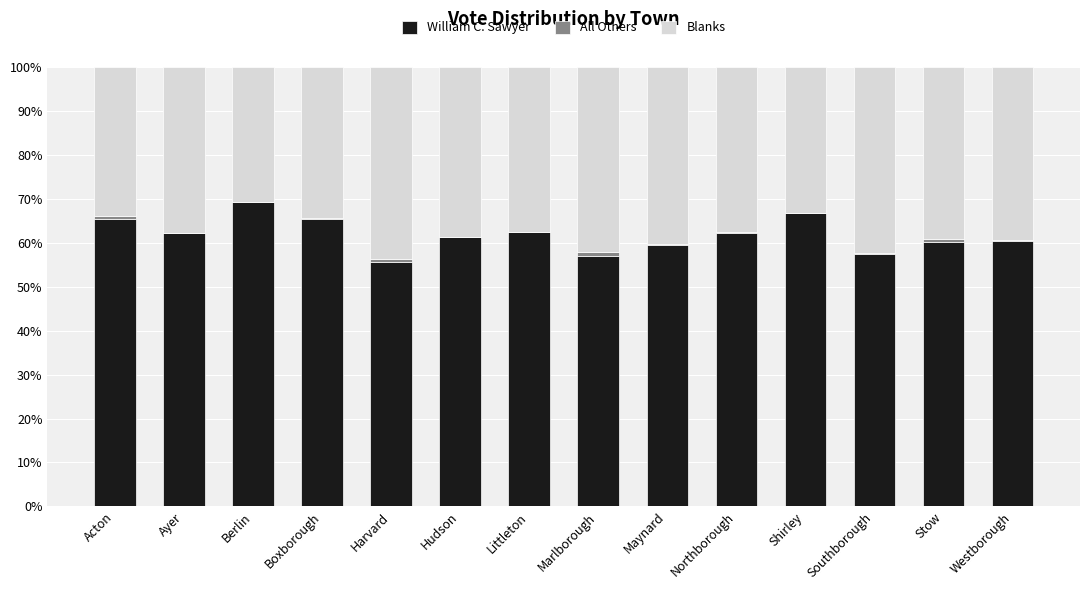

Which category has the highest value in the William C. Sawyer series?

Berlin